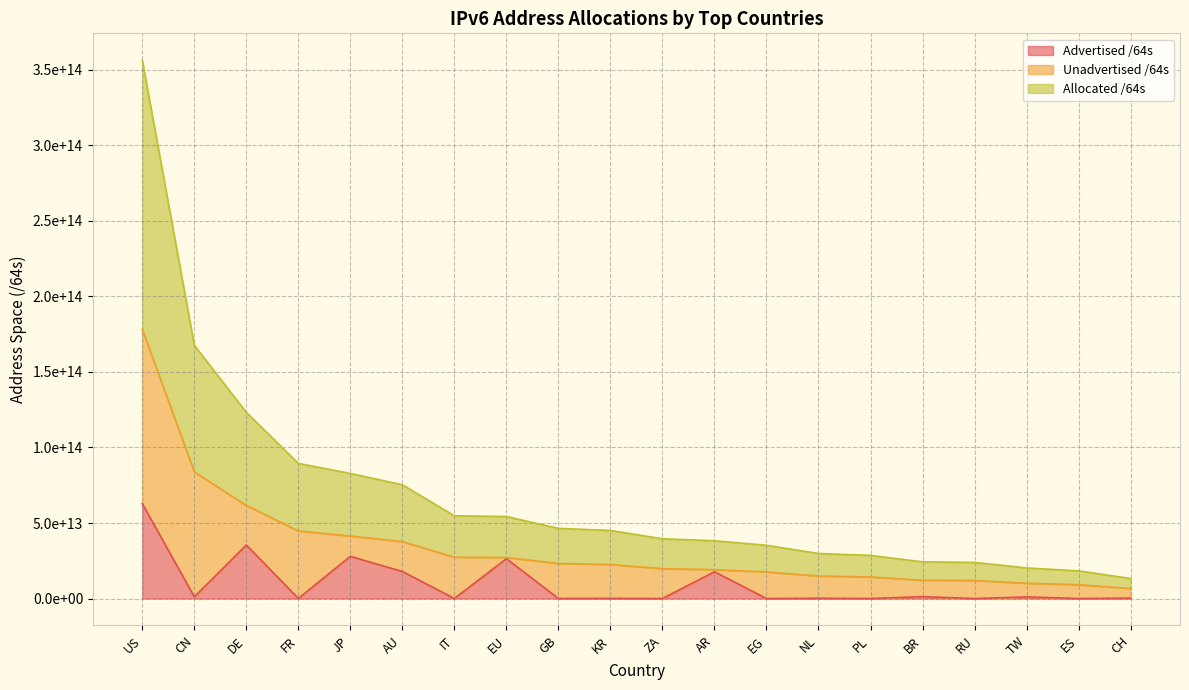

Does the chart display data point markers on the line(s)?

No